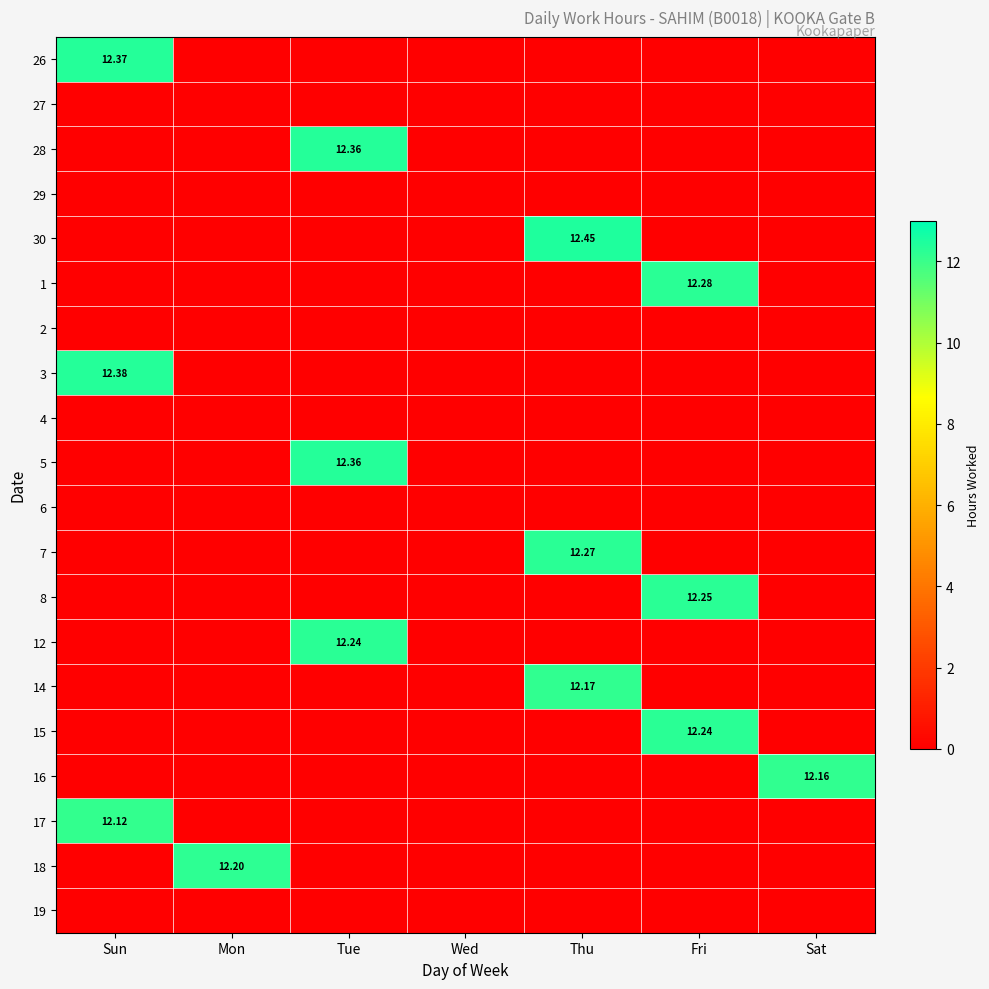

What is the difference between the highest and lowest values at Sun?

12.4